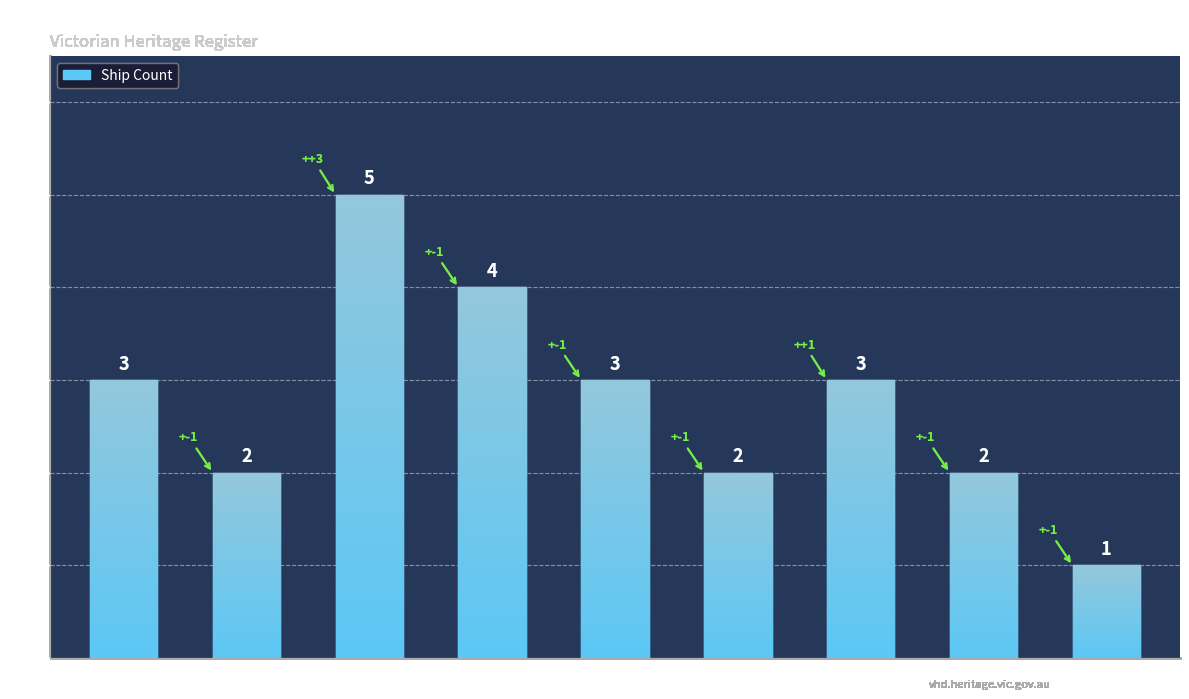

Reading left to right, what are all the values shown in this chart?

East Coast=3	West Coast=2	Port Phillip=5	Bass Strait=4	Lady Bay=3	Lakes Entrance=2	Corner Inlet=3	Louttit Bay=2	Williams River=1